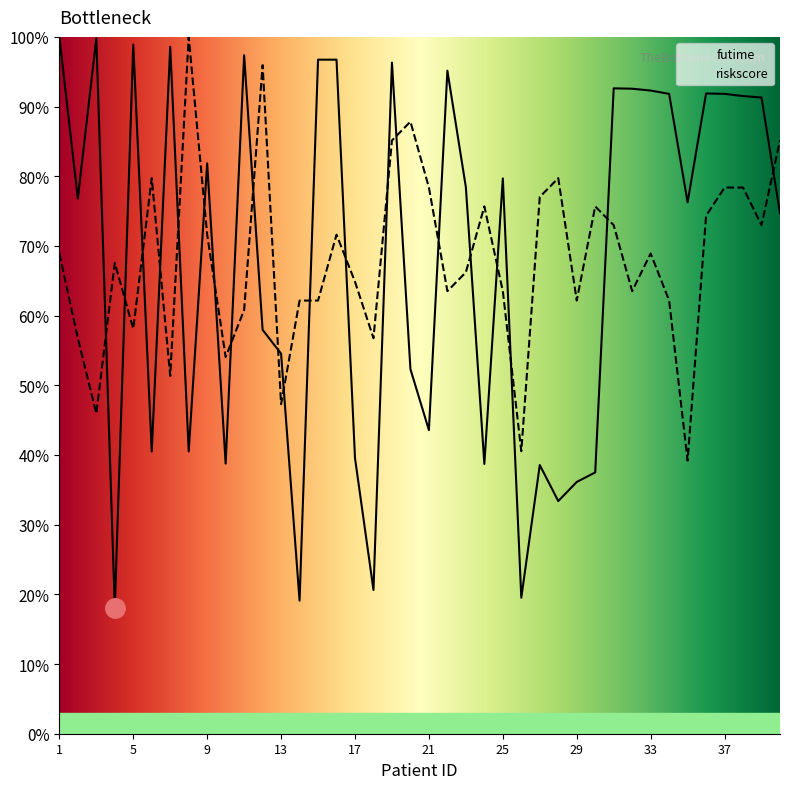

At how many categories does at least one series exceed 57?

36